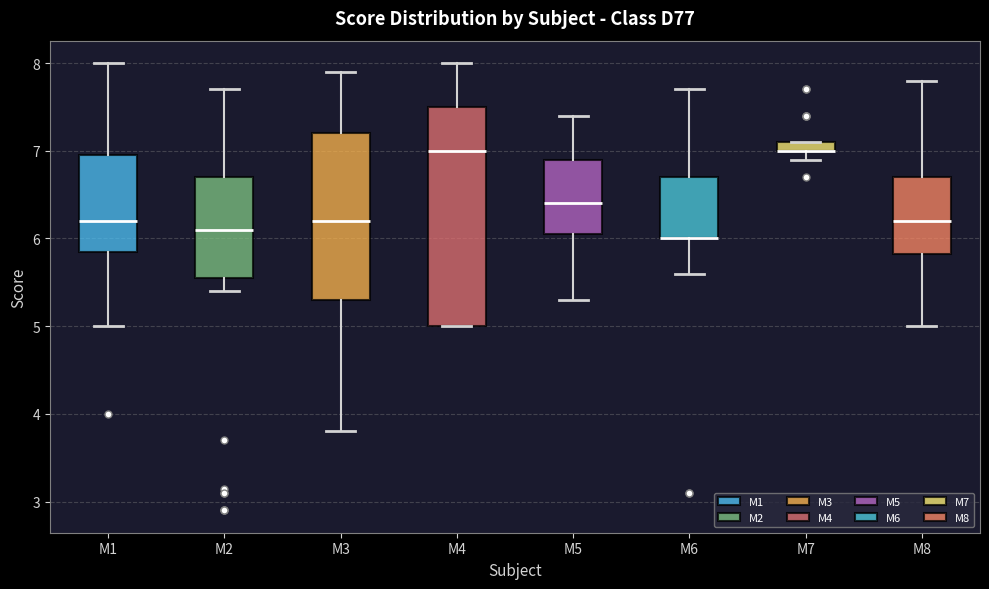

Where does the upper whisker of the box for M5 end on the y-axis? The values are not printed on the chart, so give them approximately, as read against the axis.

7.4